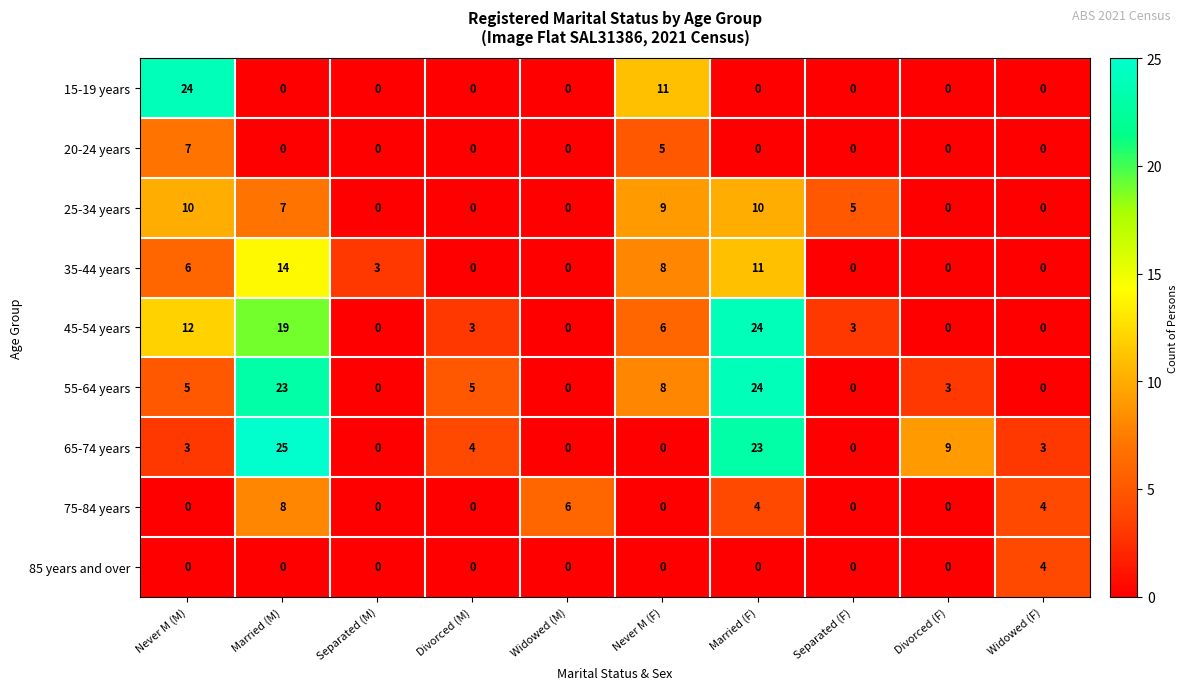

True or false: 55-64 years has a value of 24 at Married (F).

True